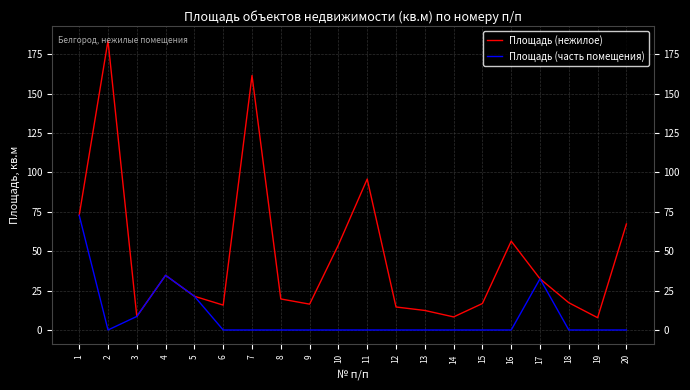

Which series has the largest range (max minus min)?

Площадь (нежилое)